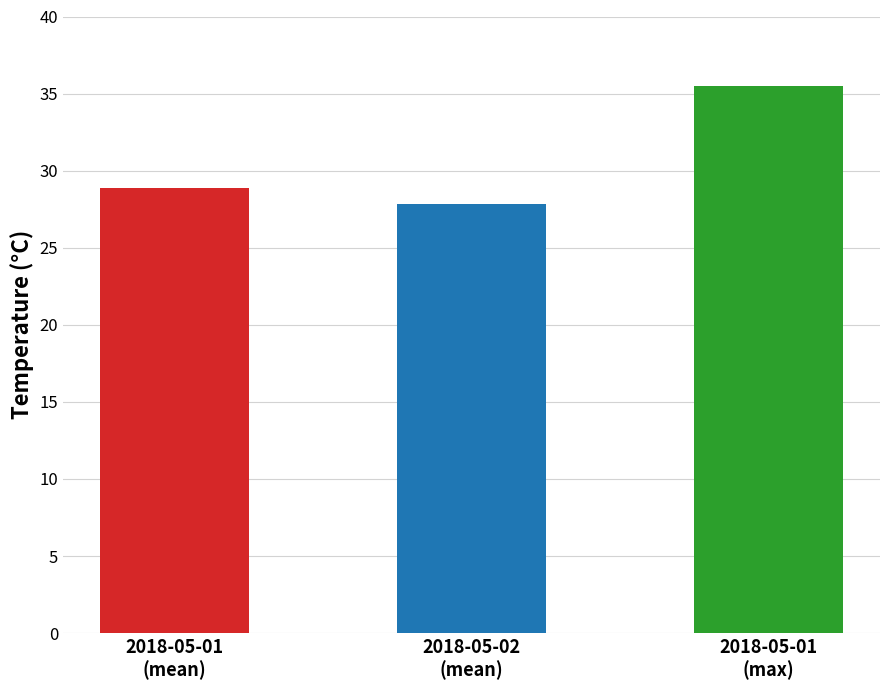

Rank the categories by value from highest to lowest.

2018-05-01
(max), 2018-05-01
(mean), 2018-05-02
(mean)